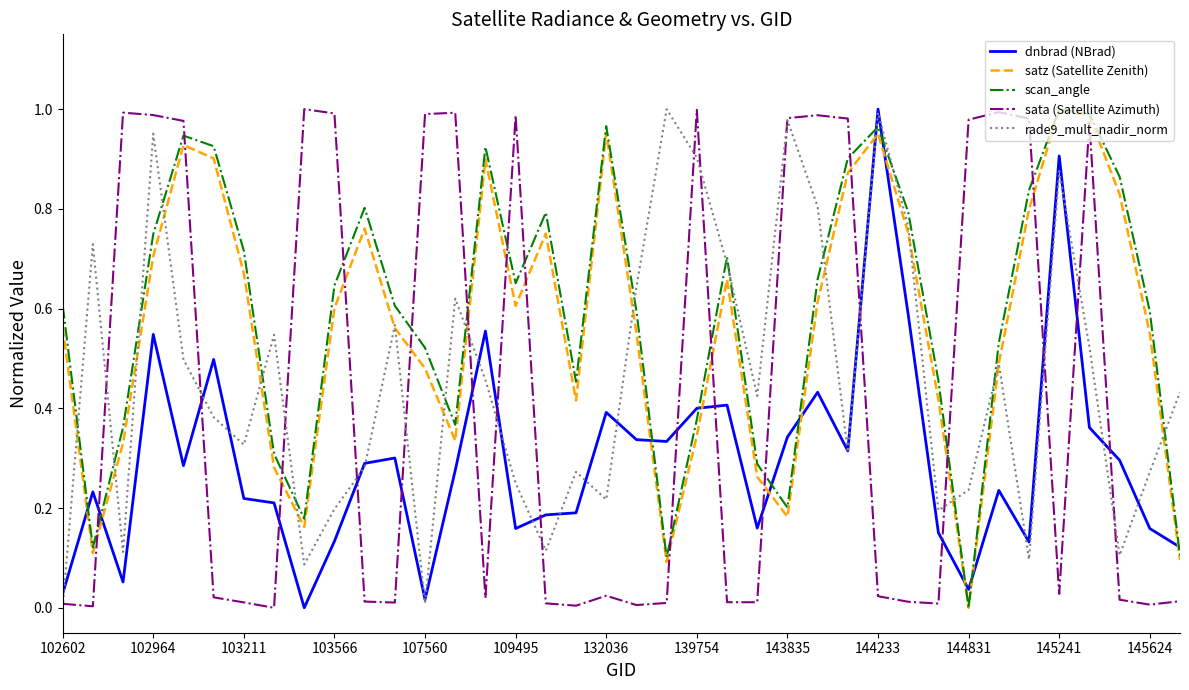

True or false: sata (Satellite Azimuth) and satz (Satellite Zenith) cross at least once.

True